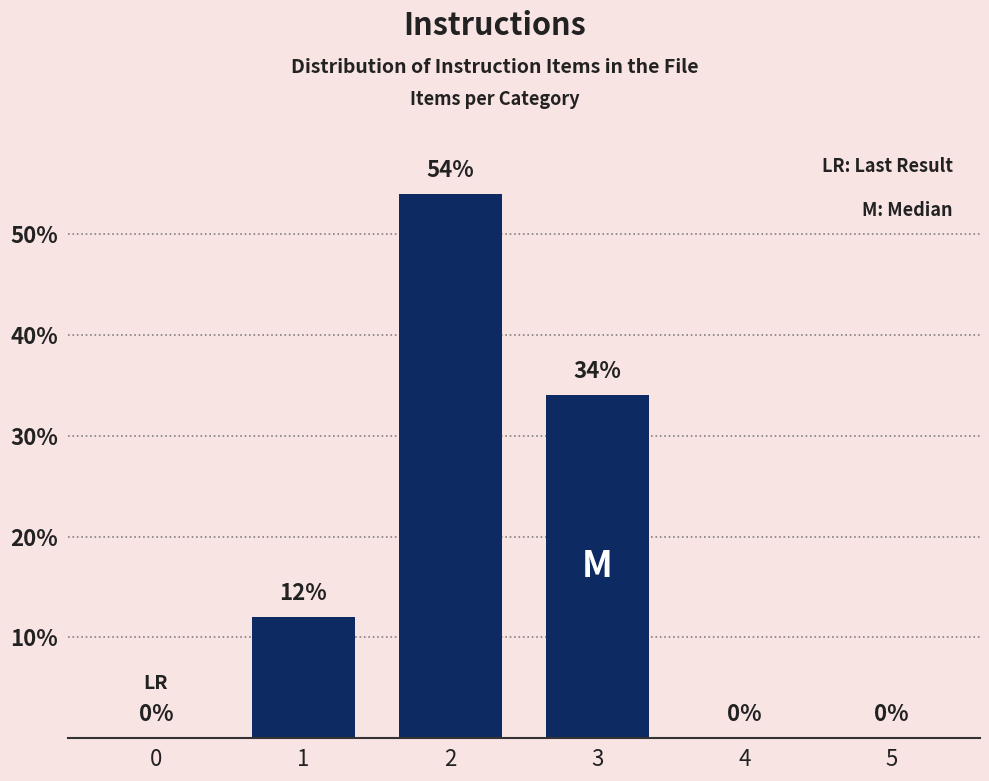

Are the bars horizontal?

No